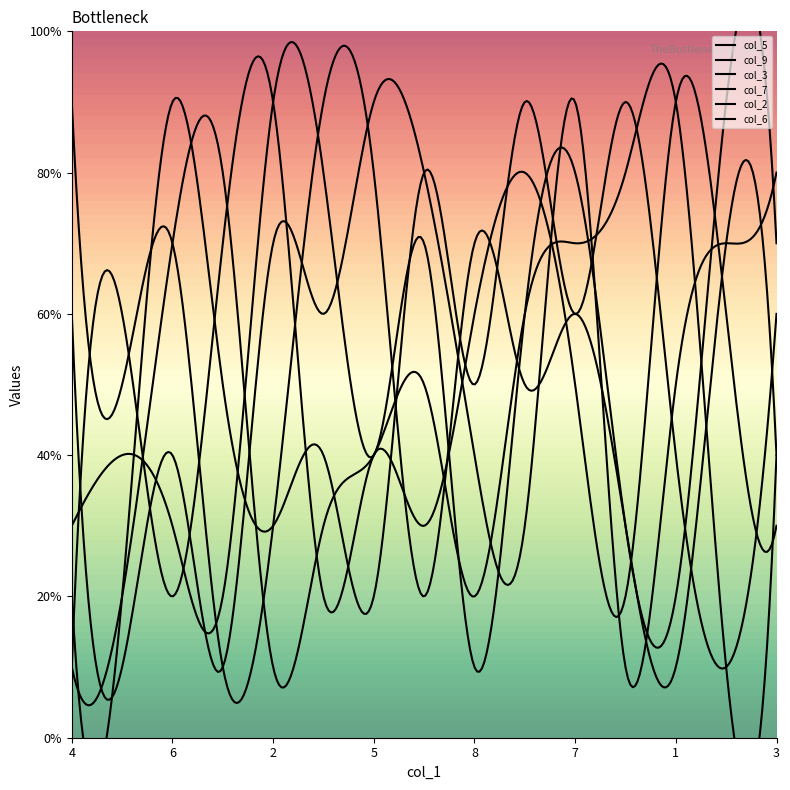

What is the highest value of the col_3 series?

9